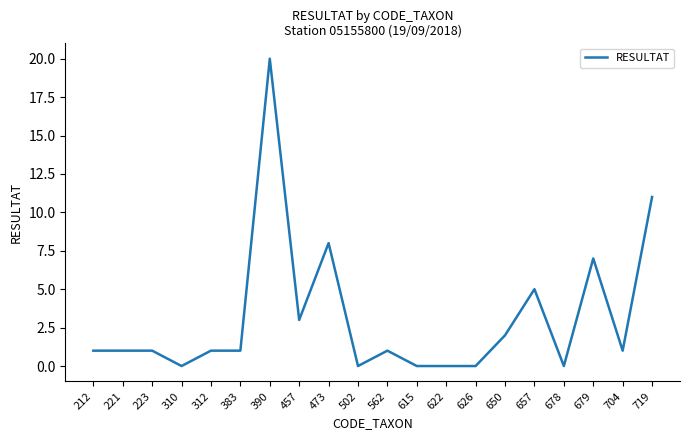

What is the difference between the maximum and minimum values?

20